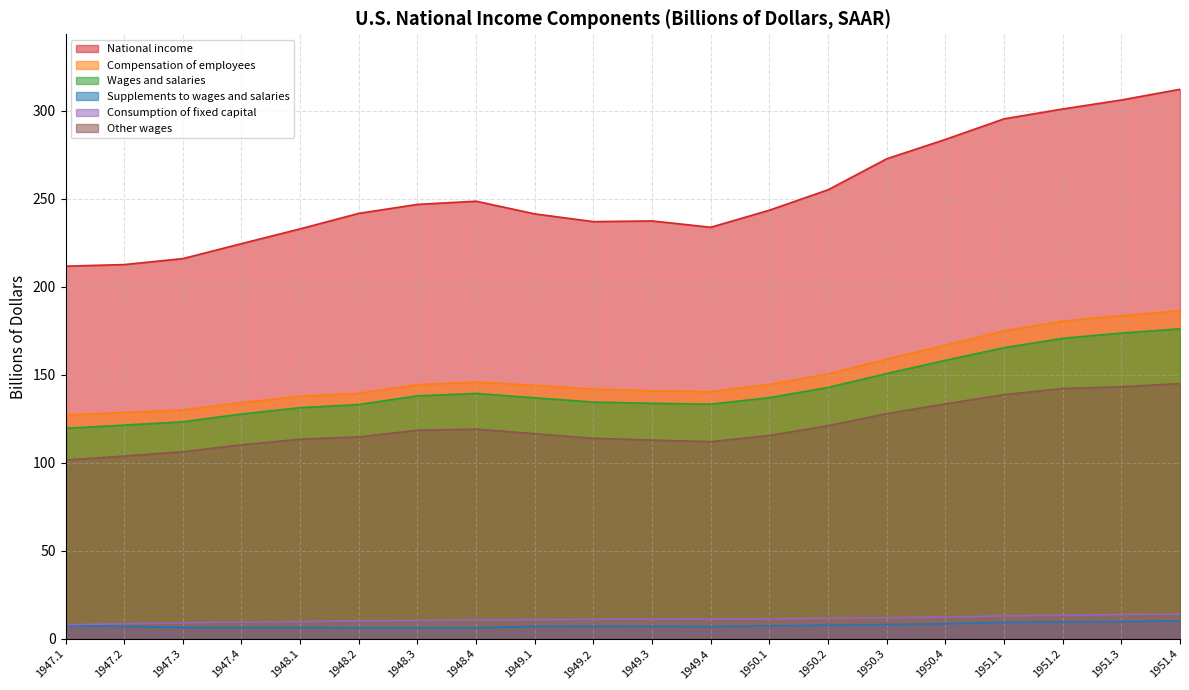

The Other wages series shows 115.6 at 1950.1. True or false?

True